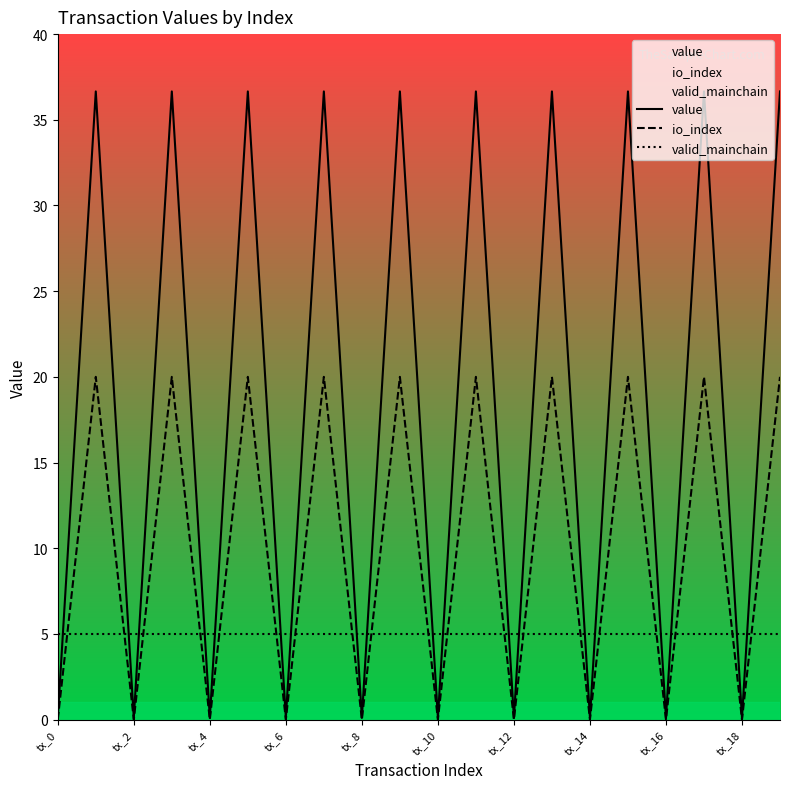

True or false: valid_mainchain has more than 1 points higher than both neighbors.

False